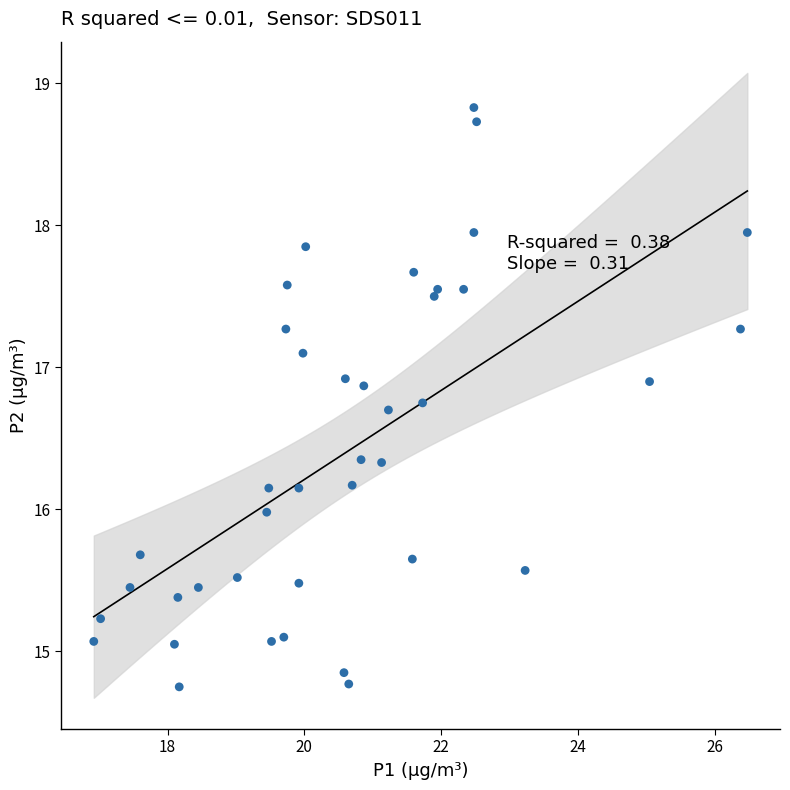

What is the range of X values (max minus min)?

9.6